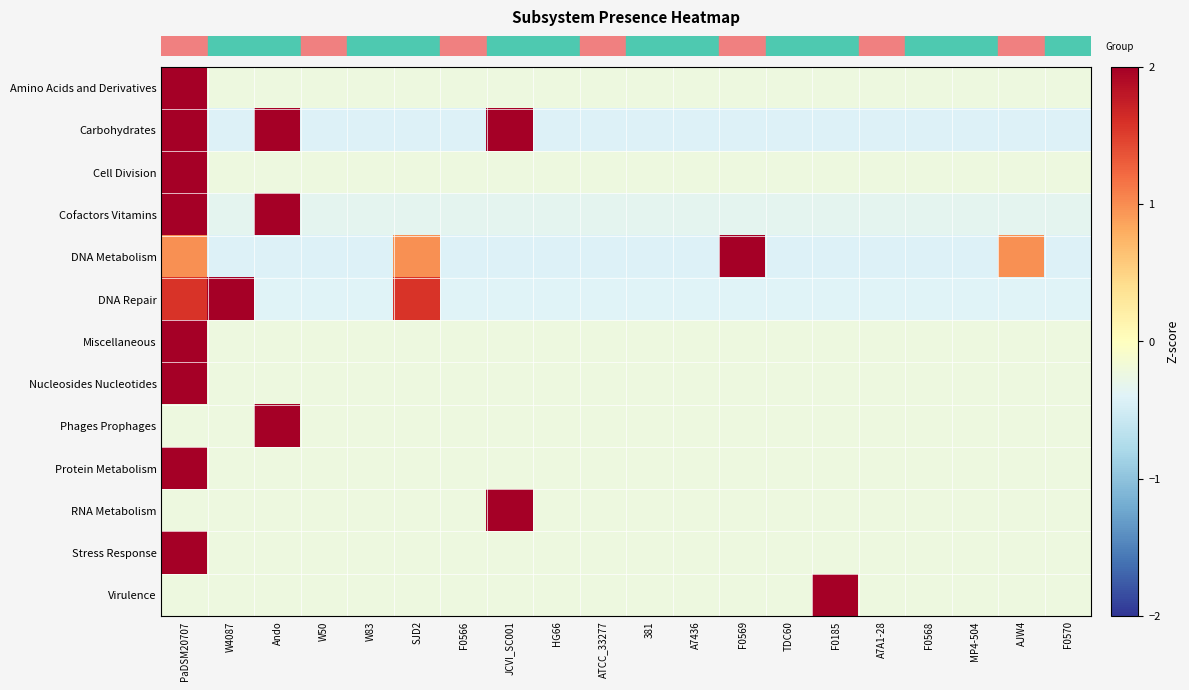

At how many categories does at least one series exceed 2?

6